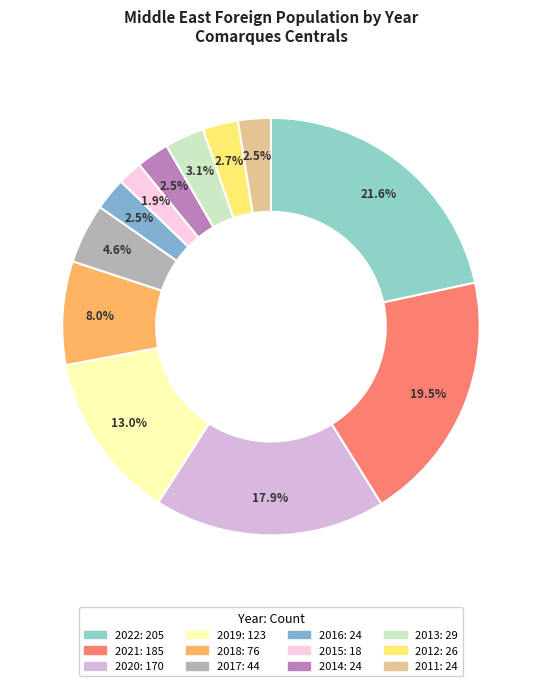

Is there any slice that represents more than half of the pie?

No